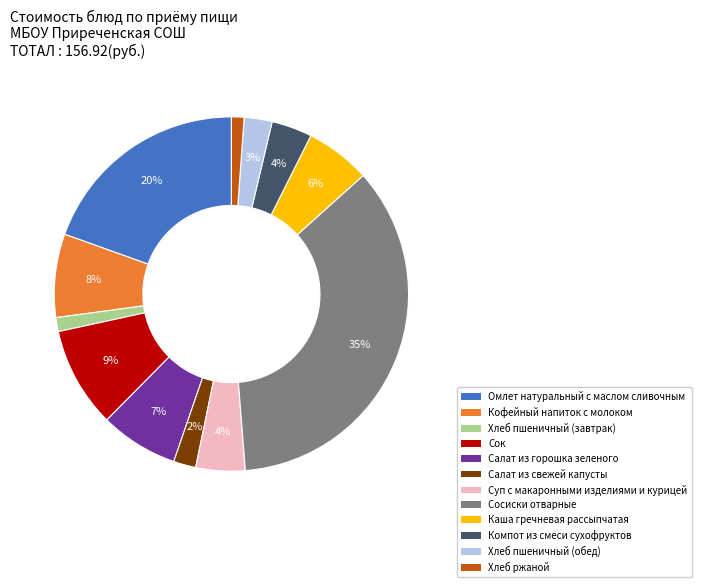

Count the number of slices in the pie.

12